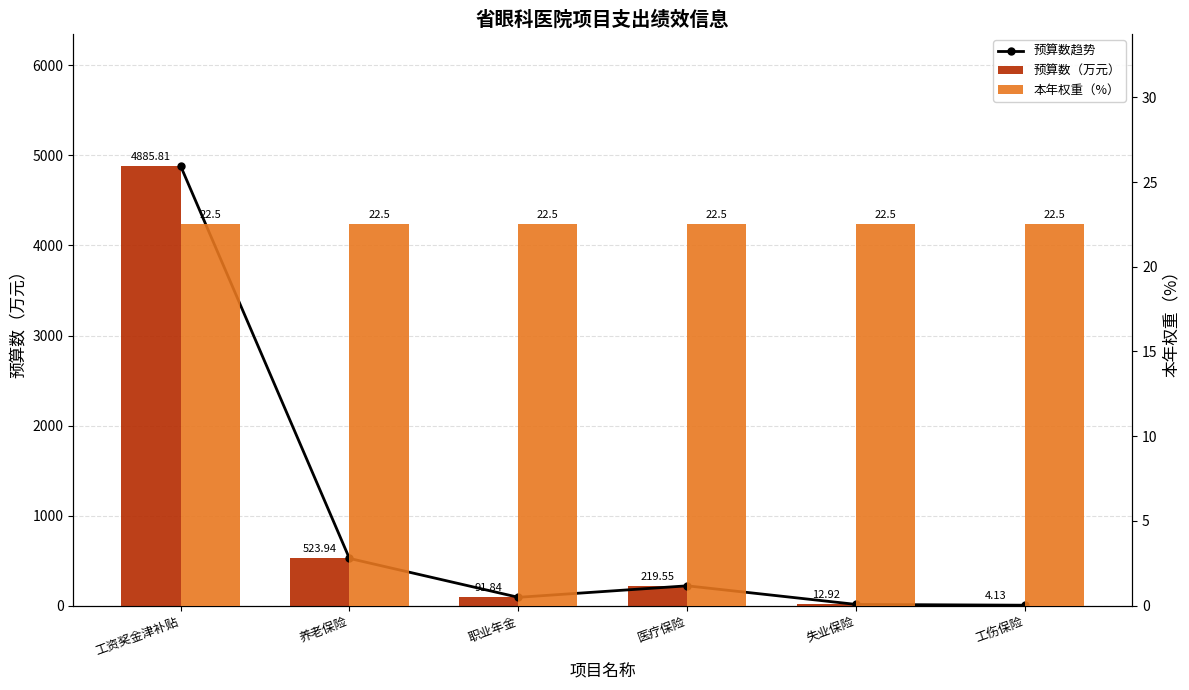

List the series in order of their peak value, lowest first.

本年权重（%）, 预算数趋势, 预算数（万元）